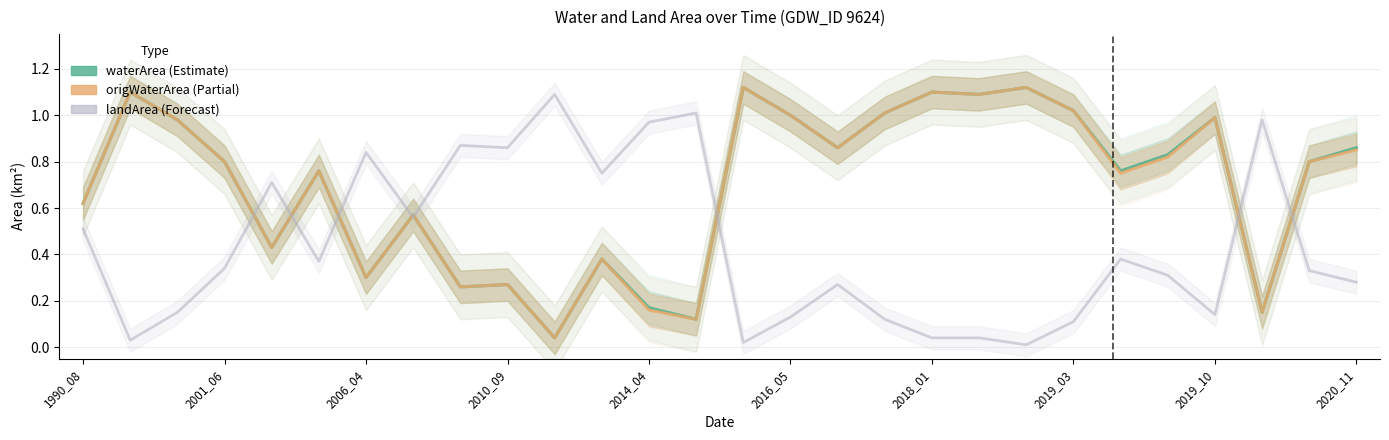

What is the maximum value for origWaterArea?

1.1